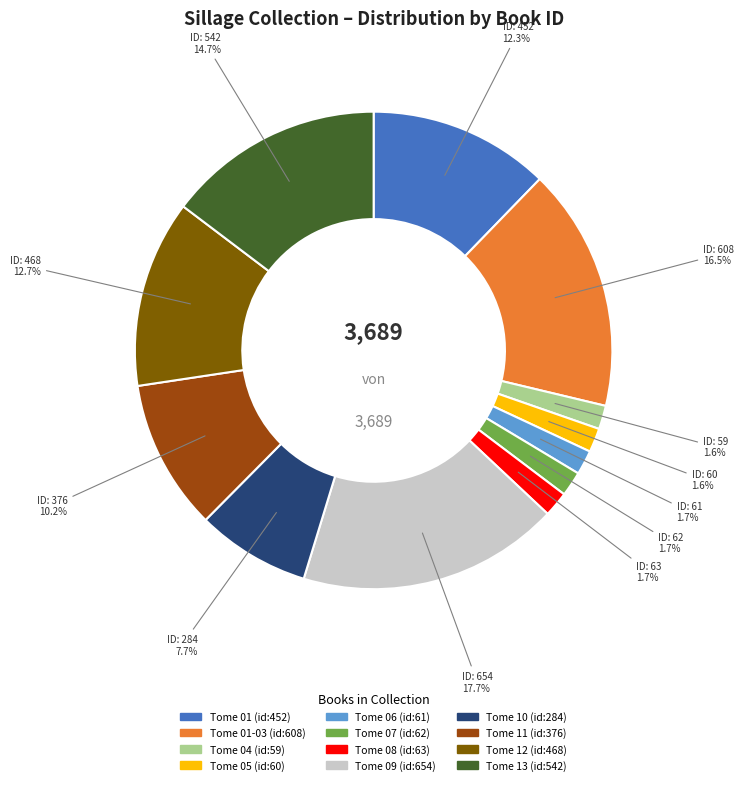

Is there any slice that represents more than half of the pie?

No